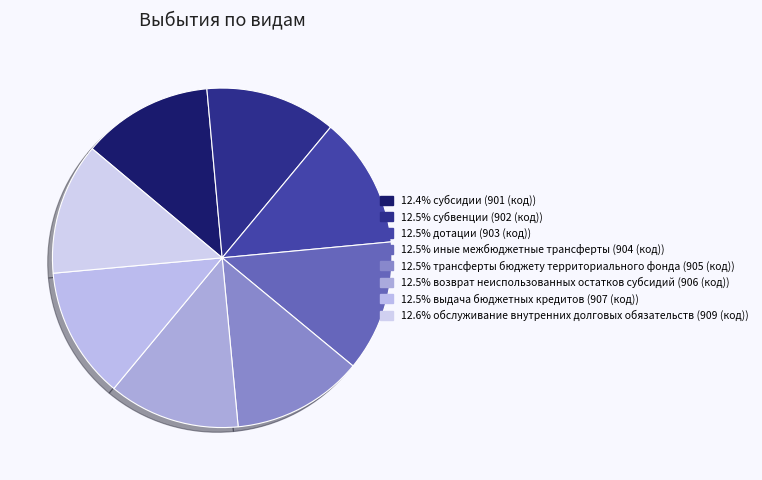

Does any single category account for the majority?

No